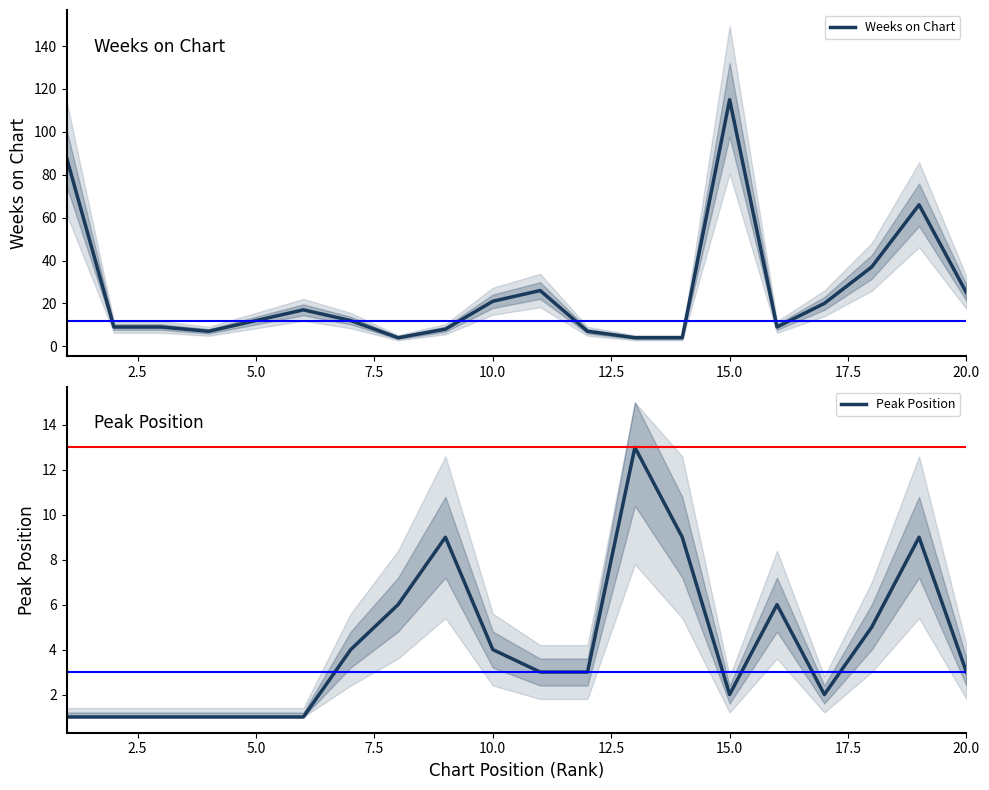

What is the maximum value for Weeks on Chart?

115